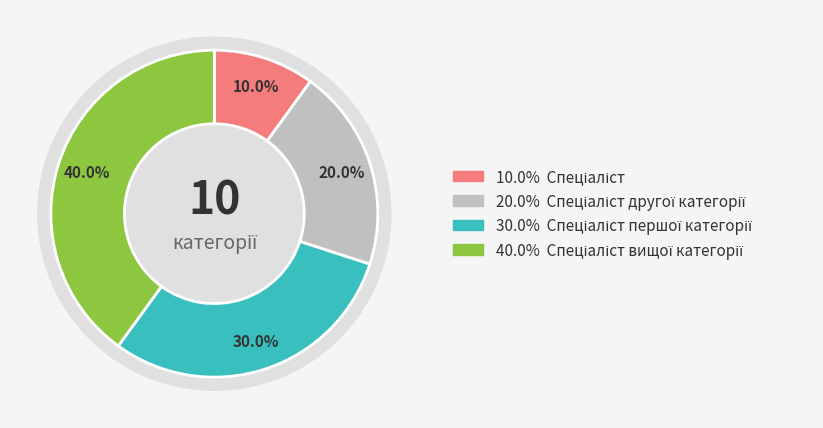

How many segments does this pie chart have?

4